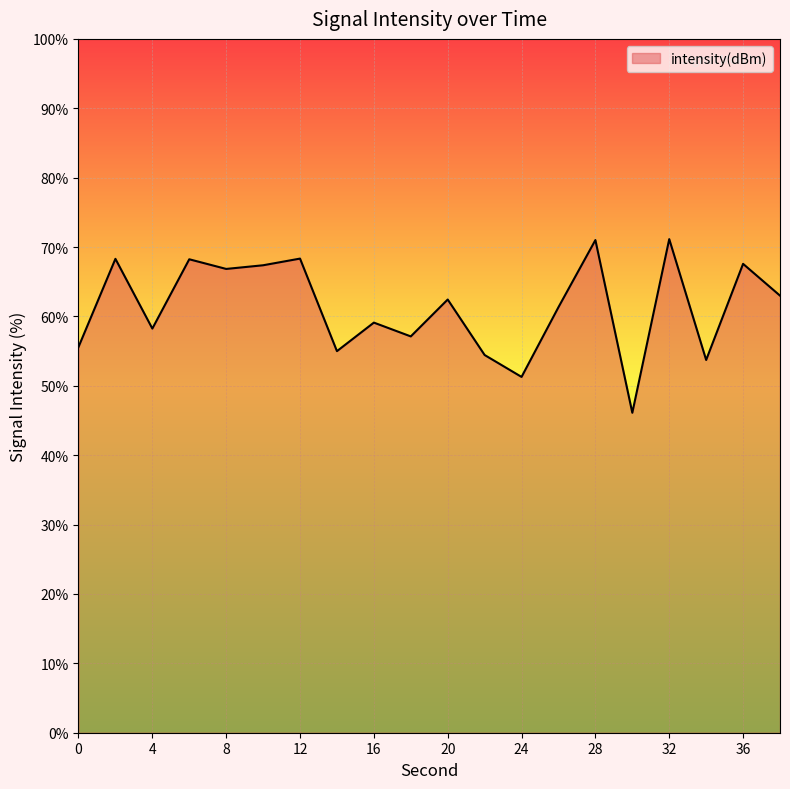

The chart shows a value of 68.3 at 12. True or false?

True